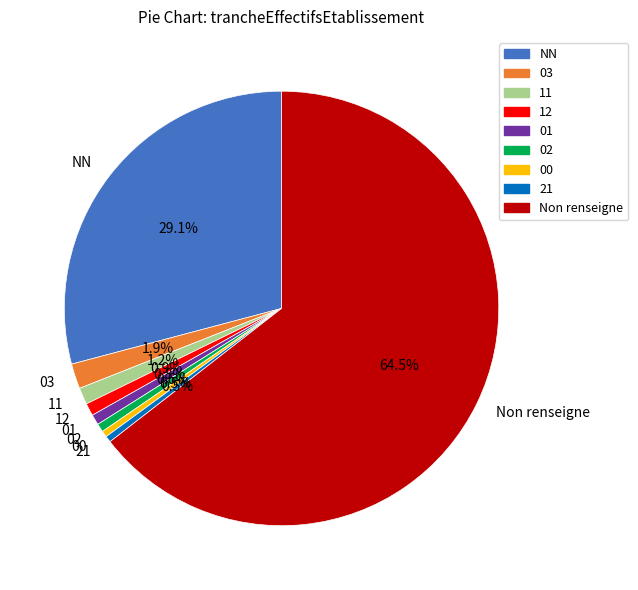

Between 03 and Non renseigne, which is larger?

Non renseigne